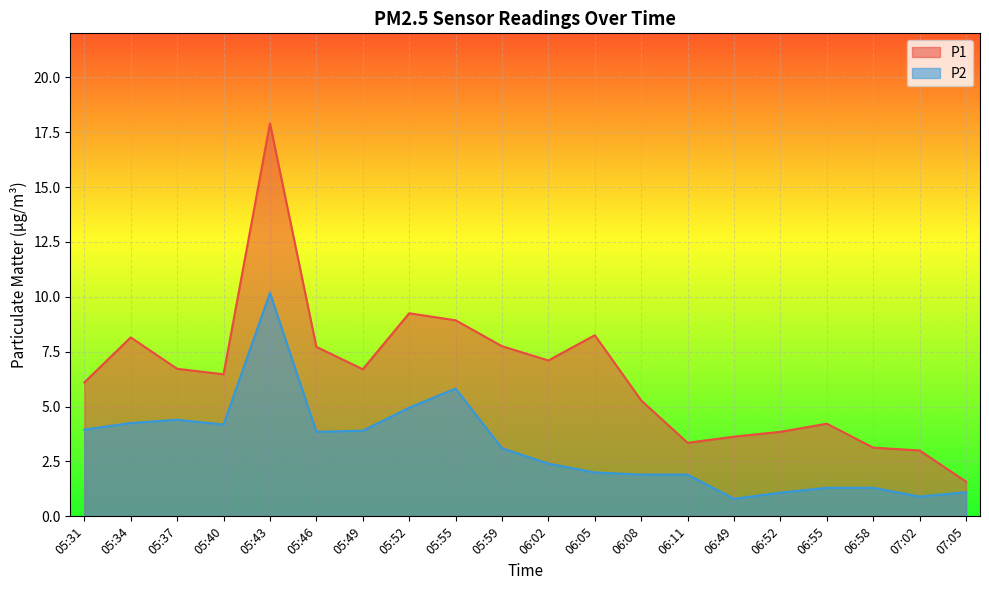

What is the value of the P1 point at the 16th from the left?

3.9